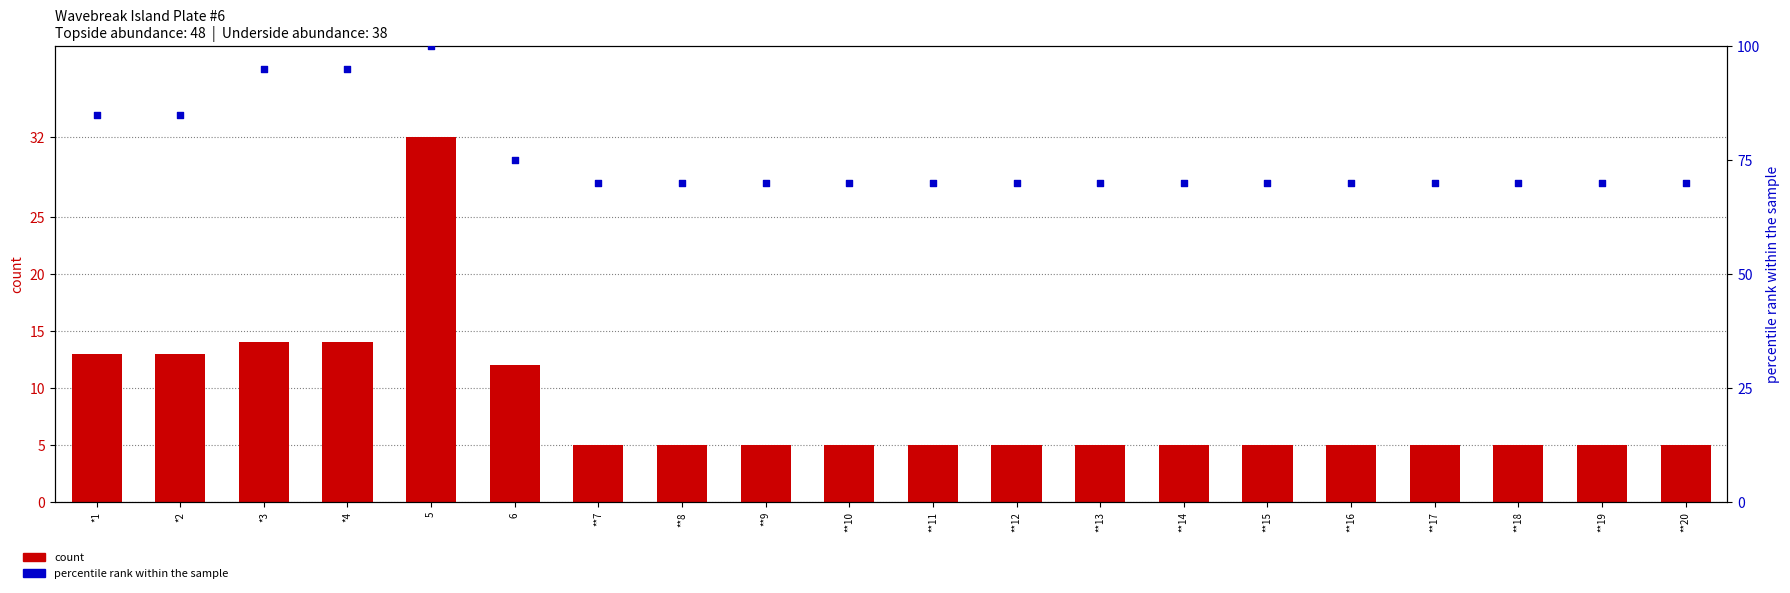

At how many categories does at least one series exceed 76?

5